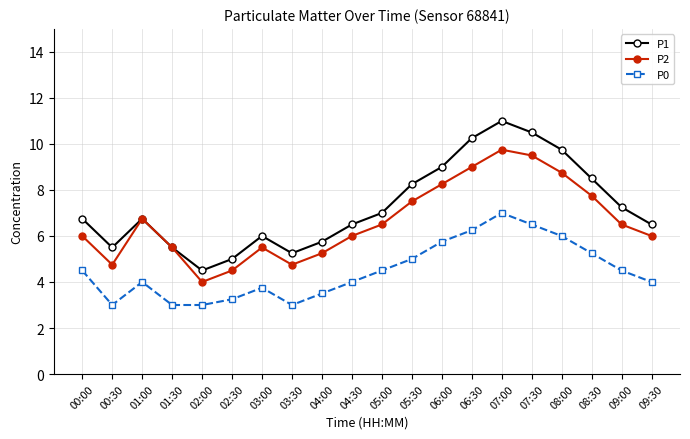

At which category is the sum across all series the highest?

07:00